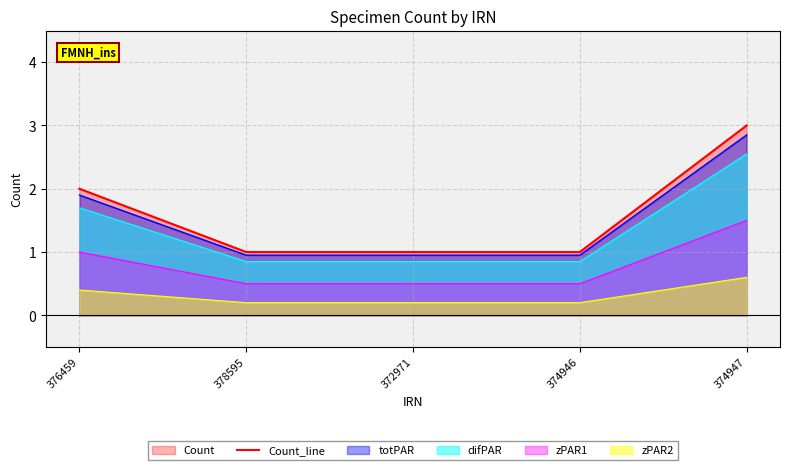

What is the difference between the maximum and minimum values?

2